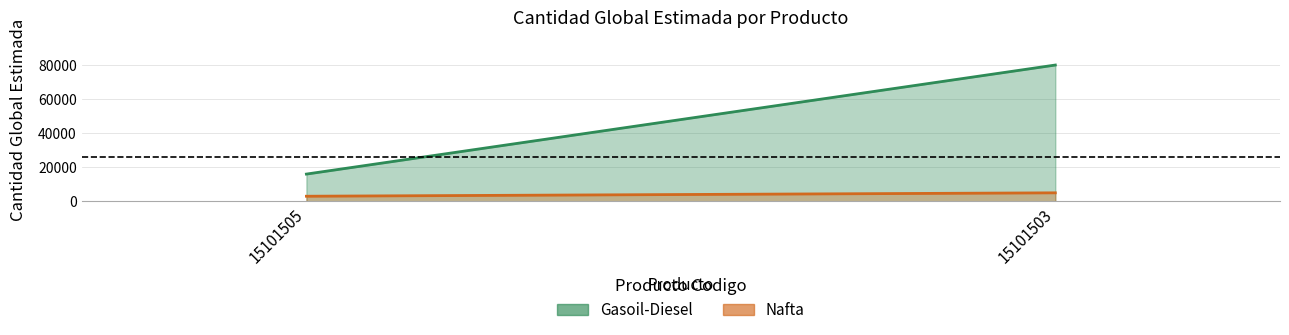

Reading right to left, transcribe all the data shown in this chart.

Gasoil-Diesel: 15101503=80000	15101505=16000
Nafta: 15101503=5000	15101505=3000